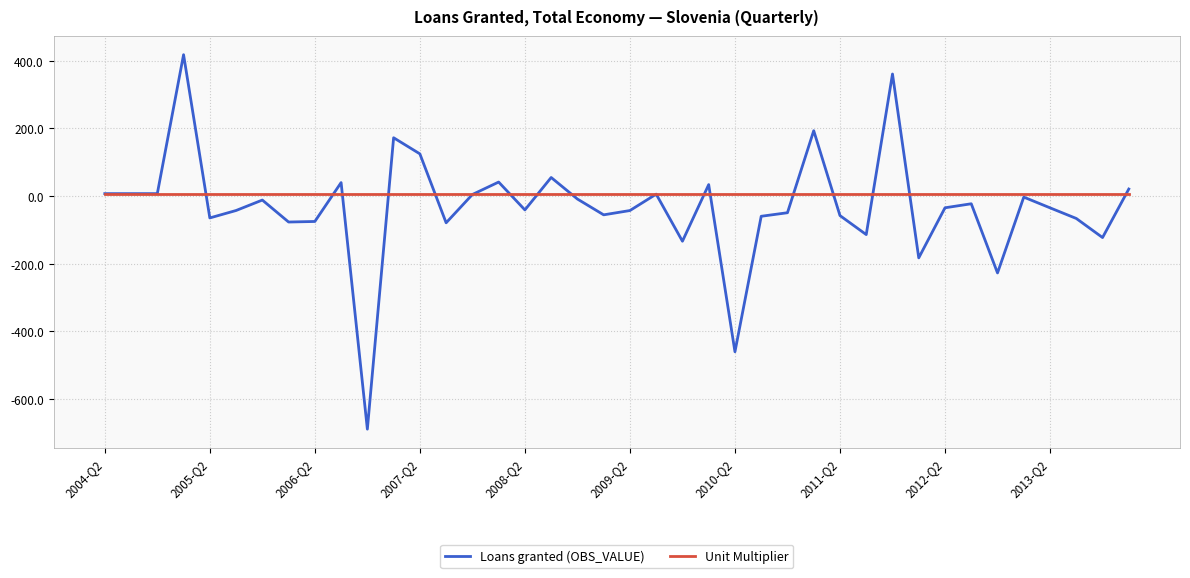

Which series has the largest range (max minus min)?

Loans granted (OBS_VALUE)